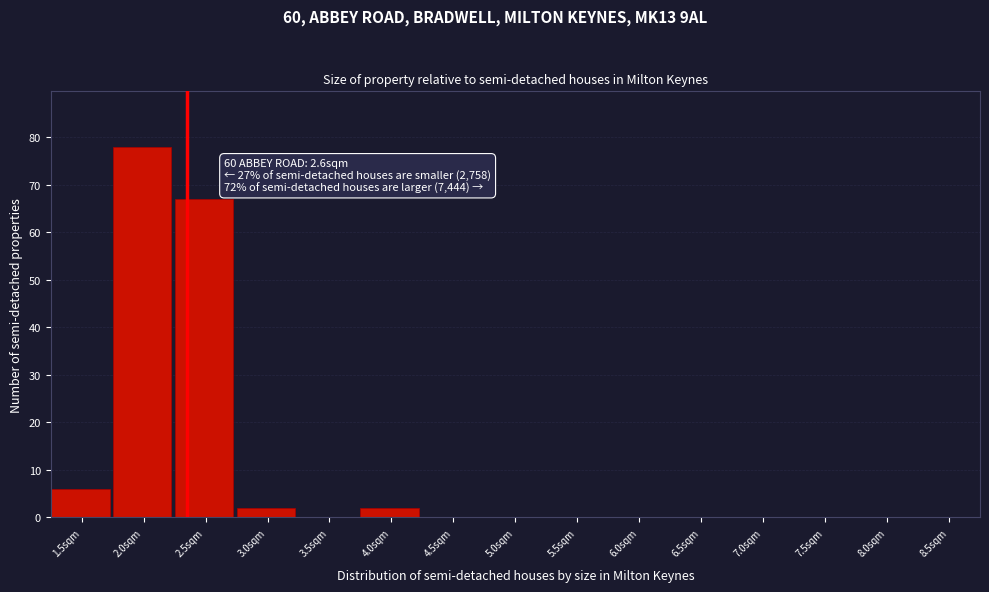

Reading left to right, list all the values displayed in this chart.

1.5sqm=6	2.0sqm=78	2.5sqm=67	3.0sqm=2	3.5sqm=0	4.0sqm=2	4.5sqm=0	5.0sqm=0	5.5sqm=0	6.0sqm=0	6.5sqm=0	7.0sqm=0	7.5sqm=0	8.0sqm=0	8.5sqm=0